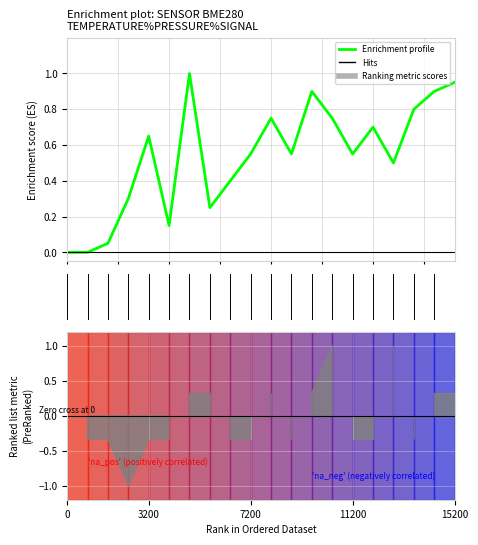

What value does the data have at 10?

0.7